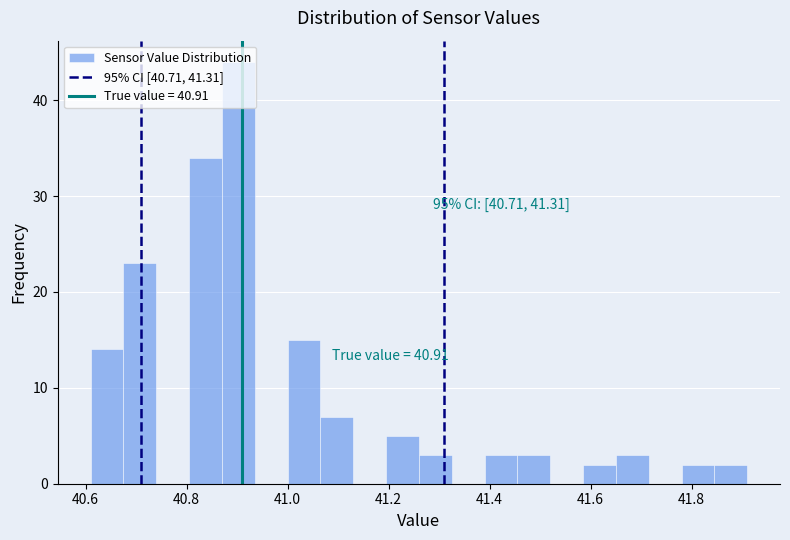

Read against the x-axis, roughly where is the centre of the tallest bar?

40.90